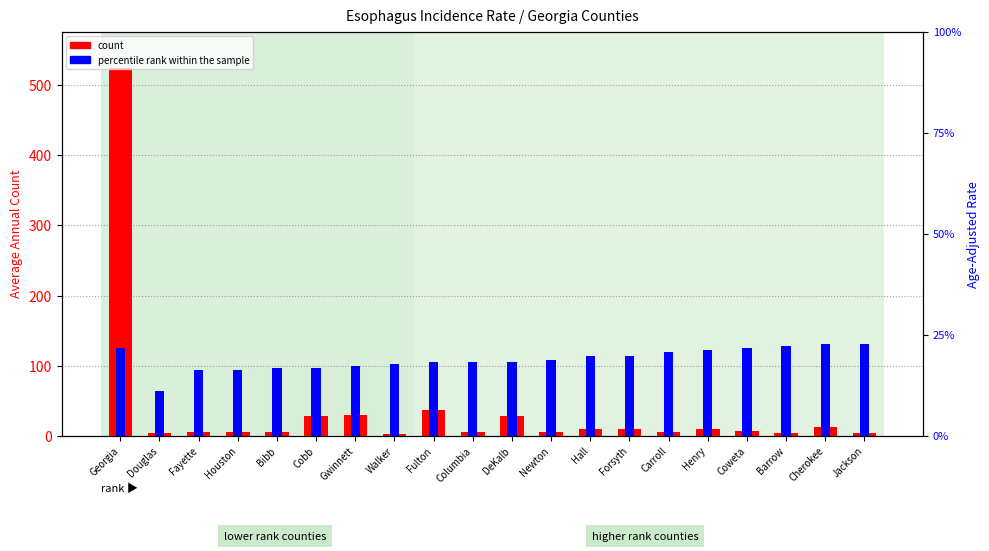

Rank the series by their maximum value, from lowest to highest.

percentile rank within the sample, count